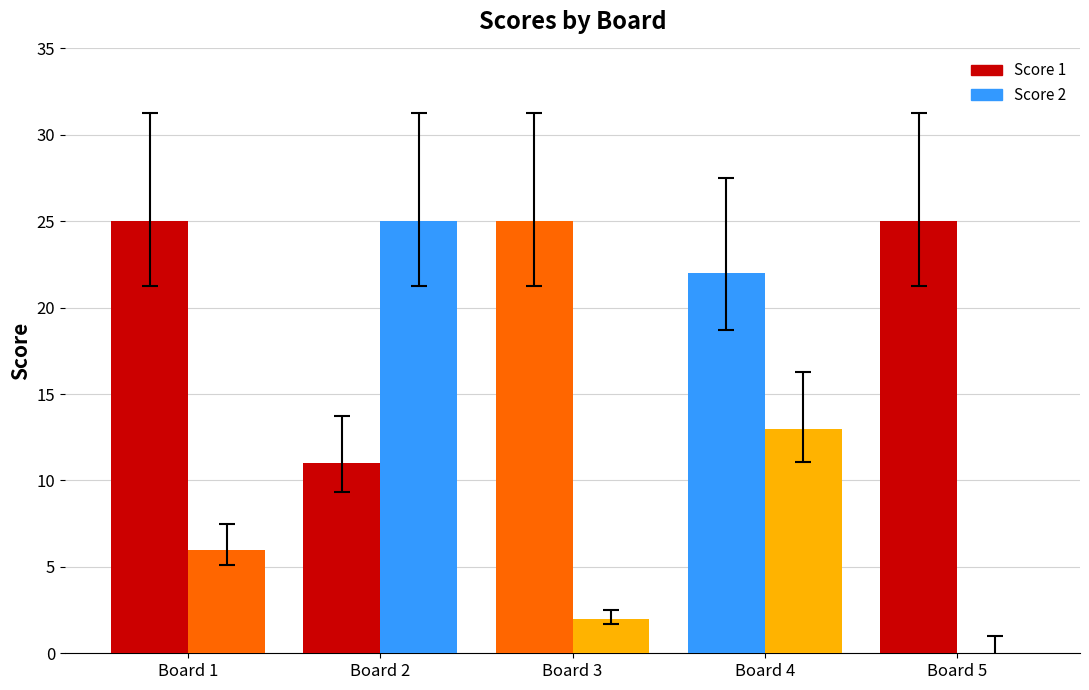

What is the difference between the maximum and minimum values in the Score 2 series?

25